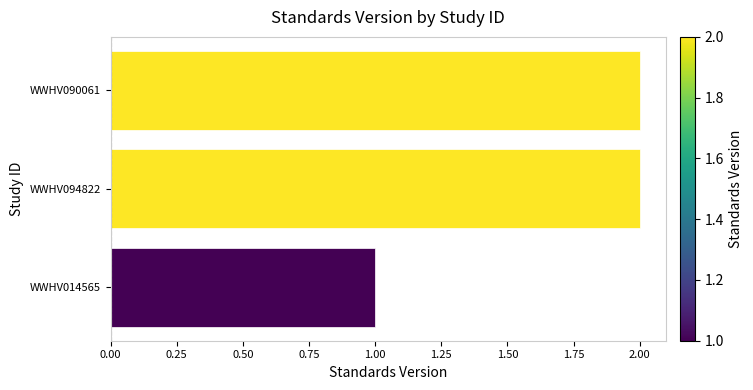

The value at WWHV090061 is 2. True or false?

True